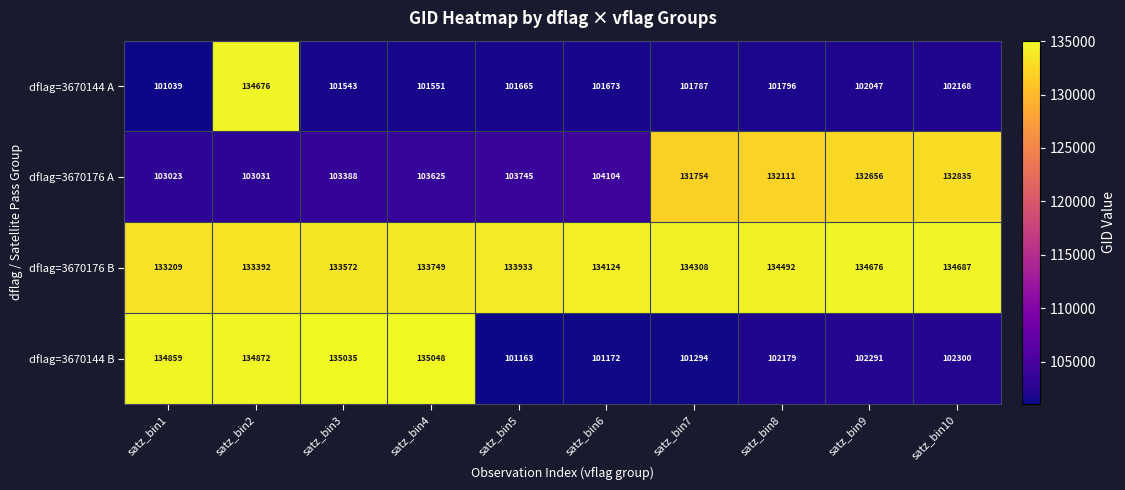

What is the sum of the dflag=3670144 A values at satz_bin4 and satz_bin10?

203719